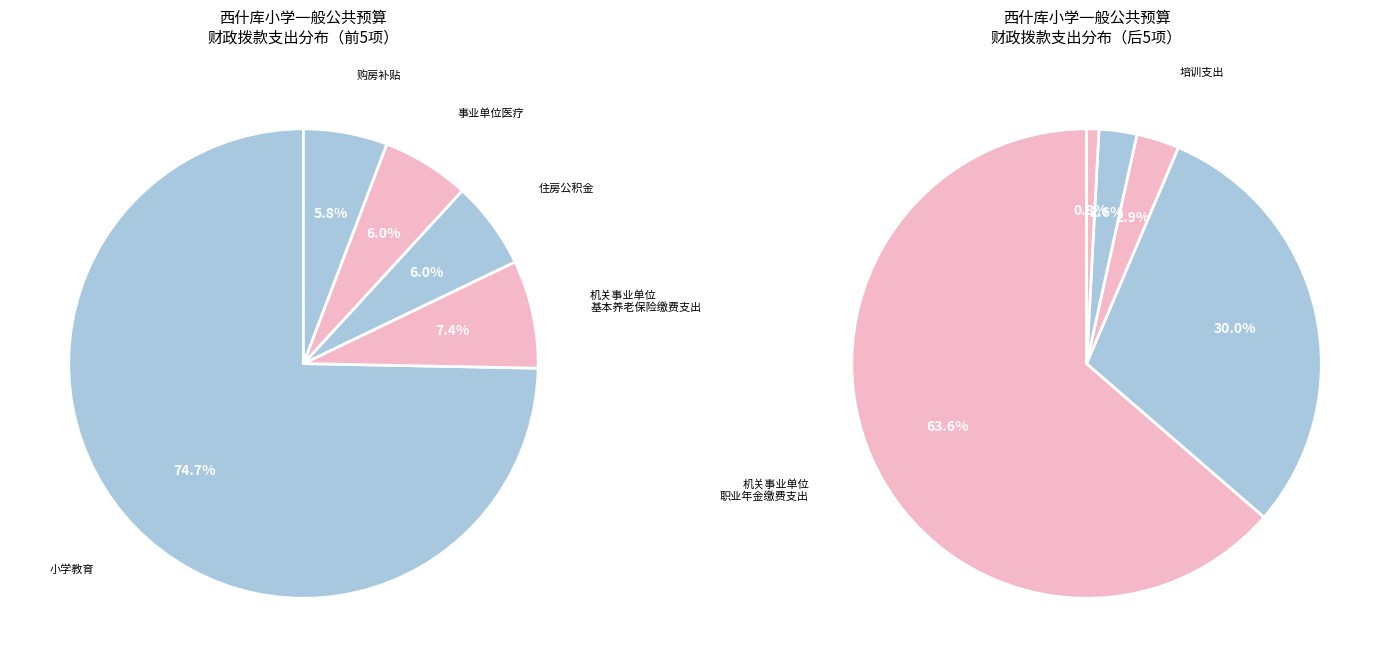

How many segments does this pie chart have?

10